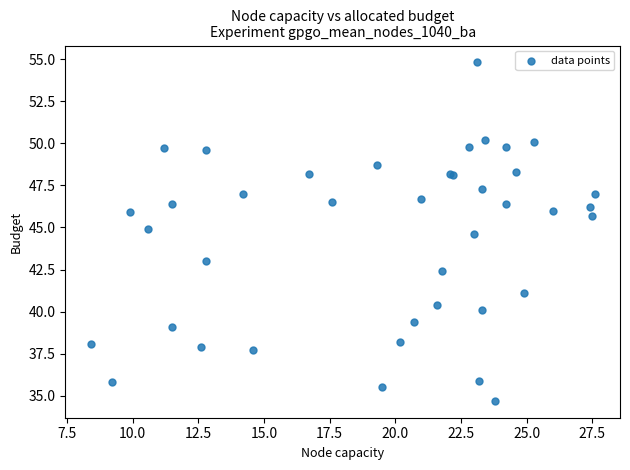

What Y value in the scatter plot is closest to 44?

44.6